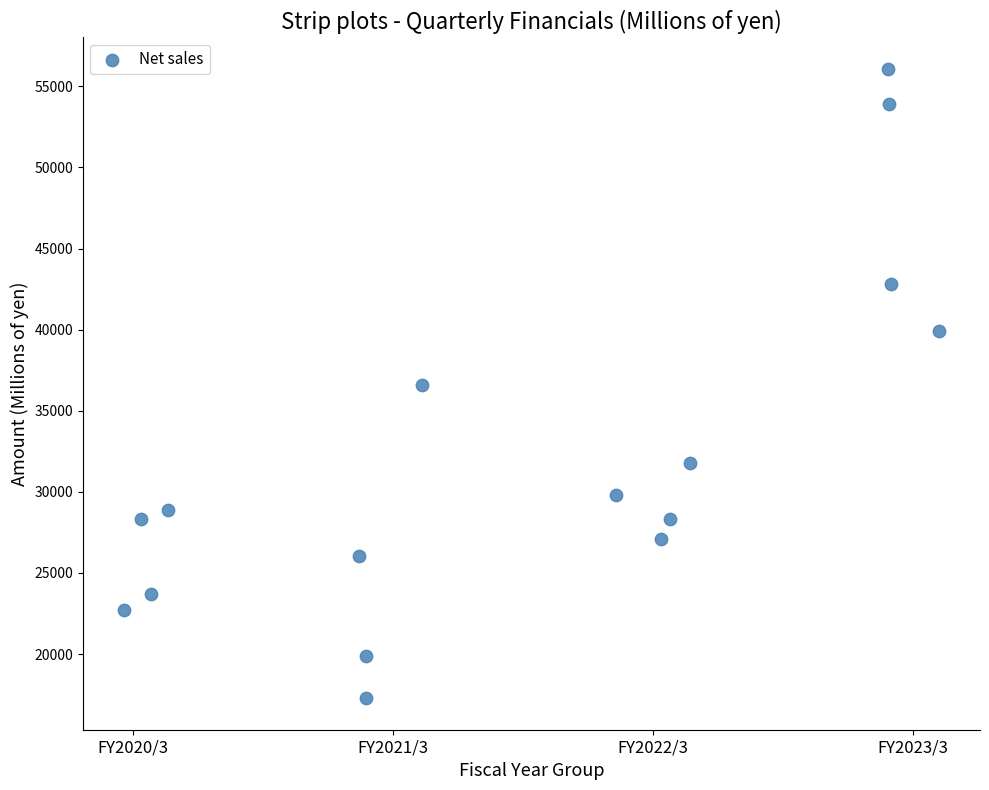

What is the range of Y values (max minus min)?

38802